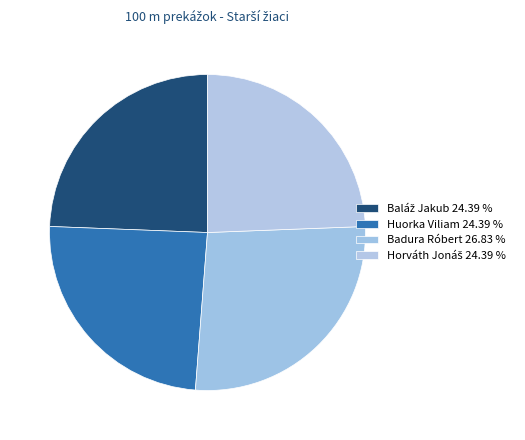

To the nearest percent, what percentage of the pie is Badura Róbert?

27%